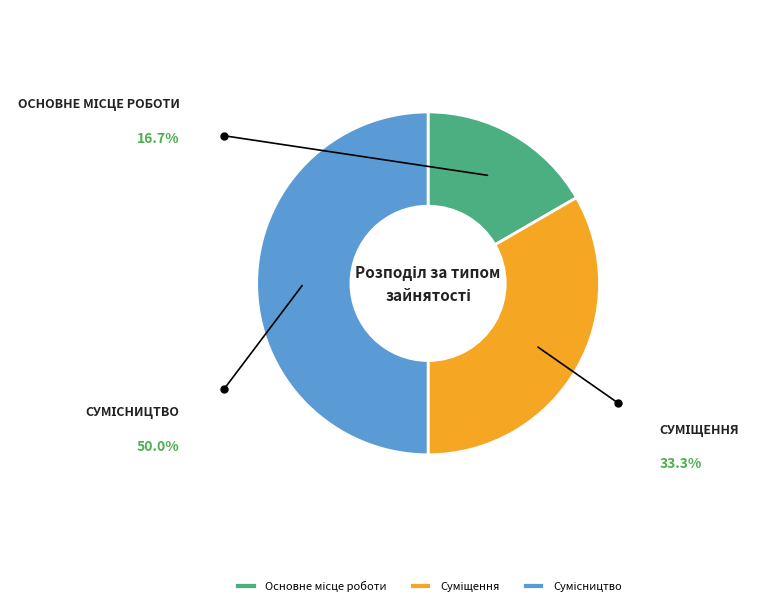

What is the change in value from Основне місце роботи to Сумісництво?

+2